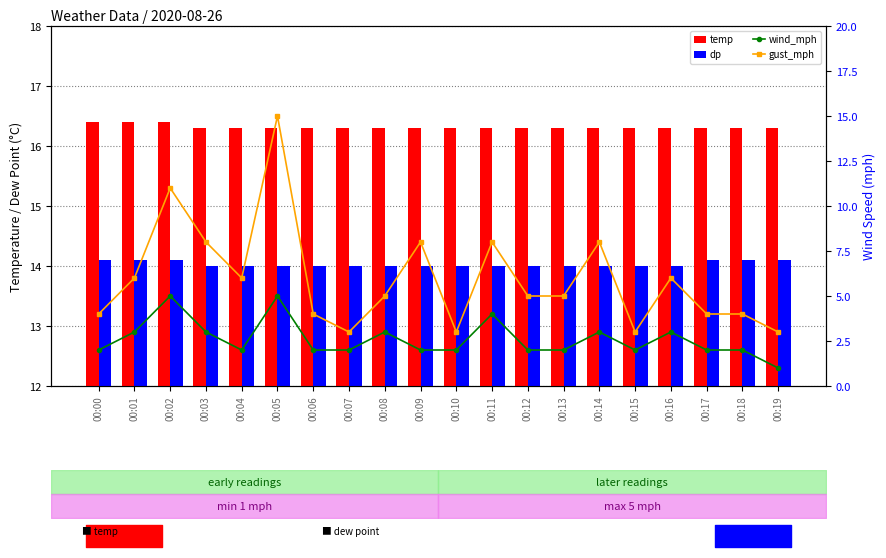

List the series in order of their overall mean, highest first.

temp, dp, gust_mph, wind_mph